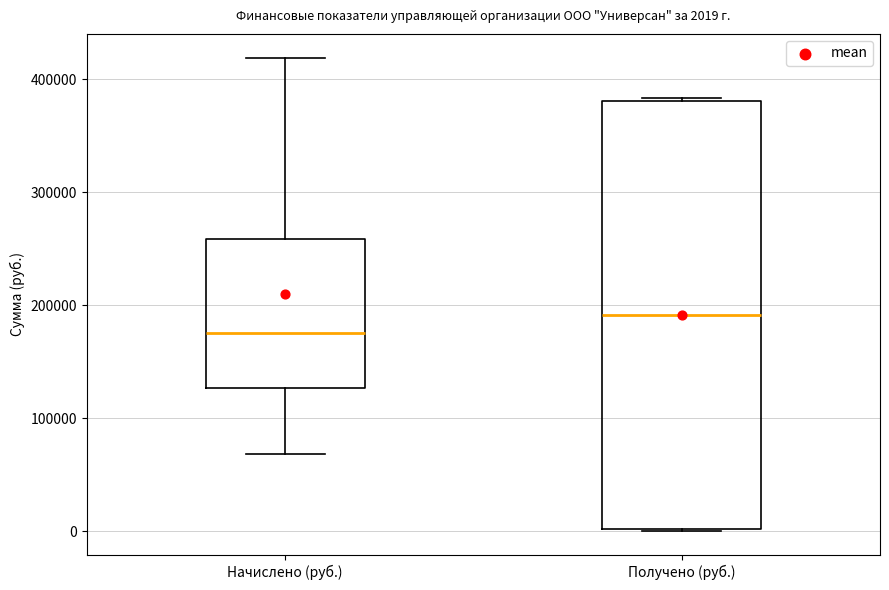

Which box's median line is the highest?

Получено (руб.)